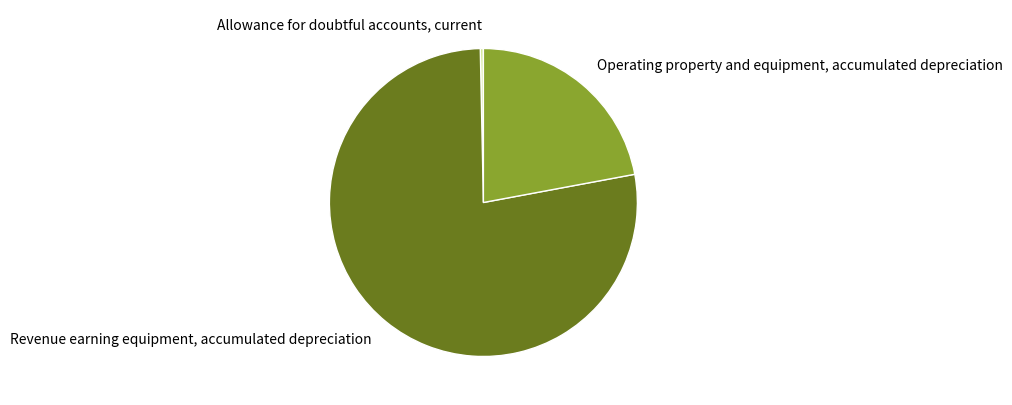

What is the smallest slice in the pie chart?

Allowance for doubtful accounts, current